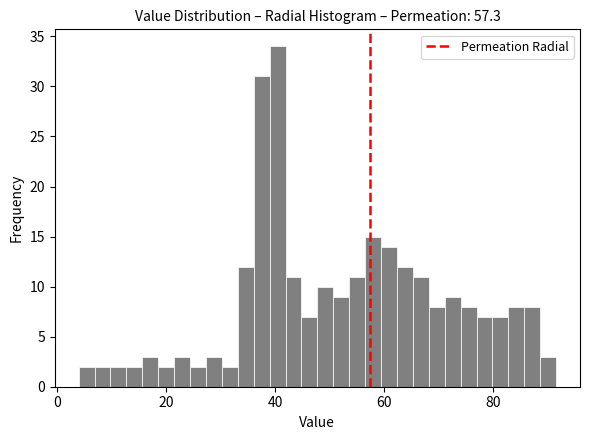

Read against the x-axis, roughly where is the centre of the tallest bar?

40